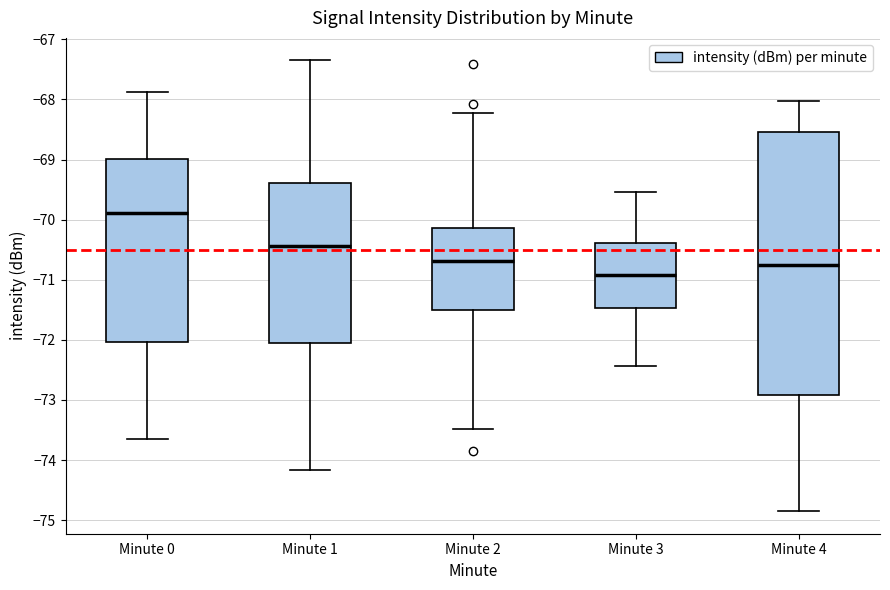

Reading left to right, read every box against the y-axis: the position of its median line, the range the box covers, and the ends of its whiskers. The values are not printed on the chart, so give them approximately, as read against the axis.

Minute 0: median -69.9, box -72.0 to -69.0, whiskers -73.6 to -67.9
Minute 1: median -70.4, box -72.0 to -69.4, whiskers -74.2 to -67.3
Minute 2: median -70.7, box -71.5 to -70.1, whiskers -73.5 to -68.2
Minute 3: median -70.9, box -71.5 to -70.4, whiskers -72.4 to -69.5
Minute 4: median -70.8, box -72.9 to -68.5, whiskers -74.8 to -68.0